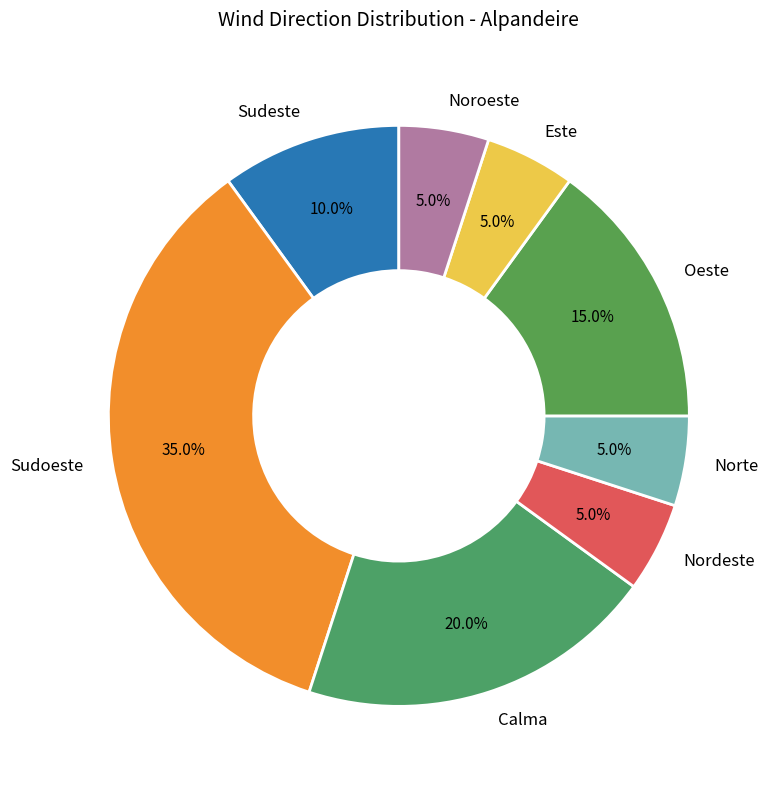

Between Calma and Oeste, which is larger?

Calma